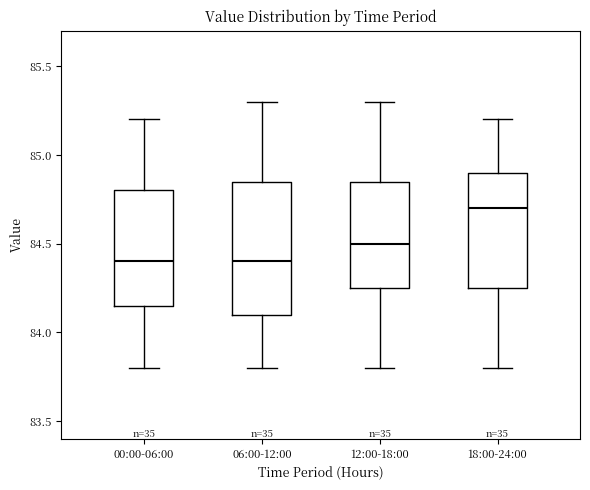

Which box is the tallest, from its lower edge to its upper edge?

06:00-12:00